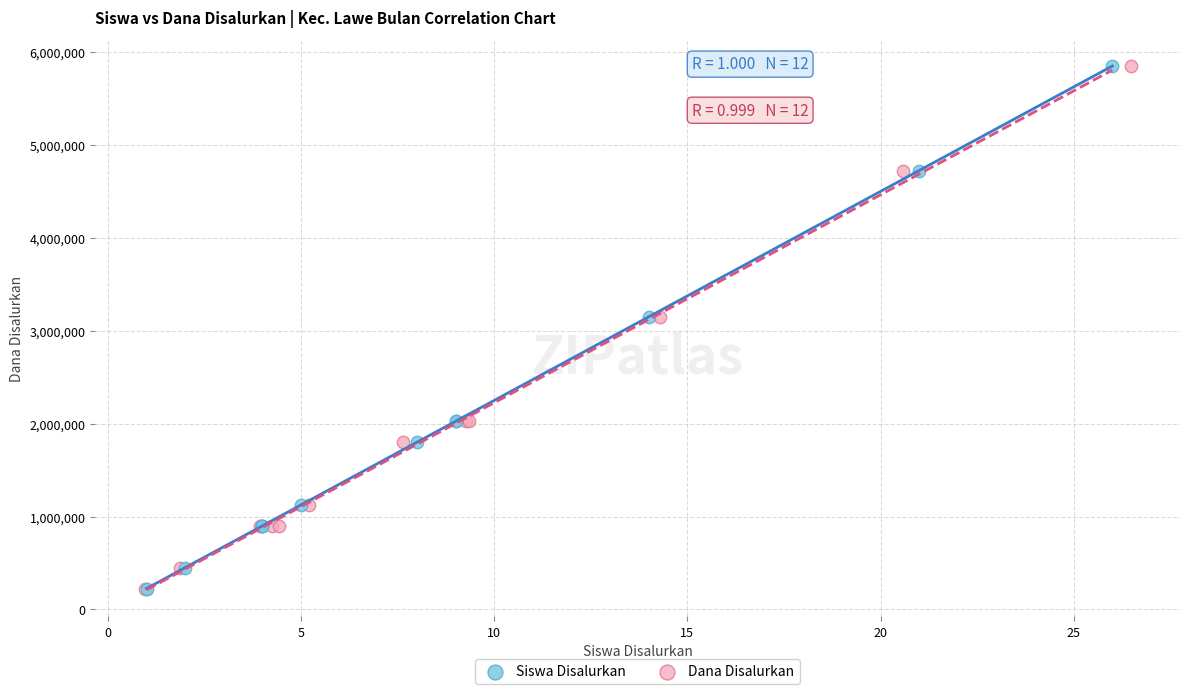

What are all the series names shown in the legend?

Siswa Disalurkan, Dana Disalurkan